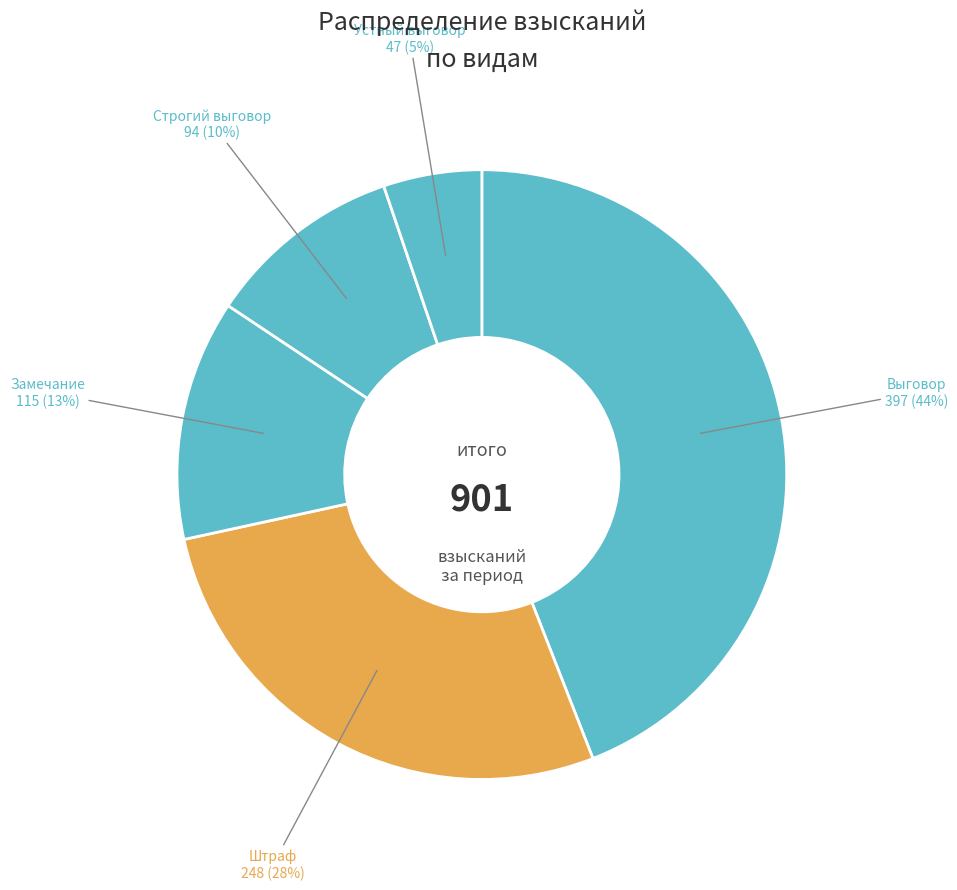

What is the largest slice in the pie chart?

Выговор